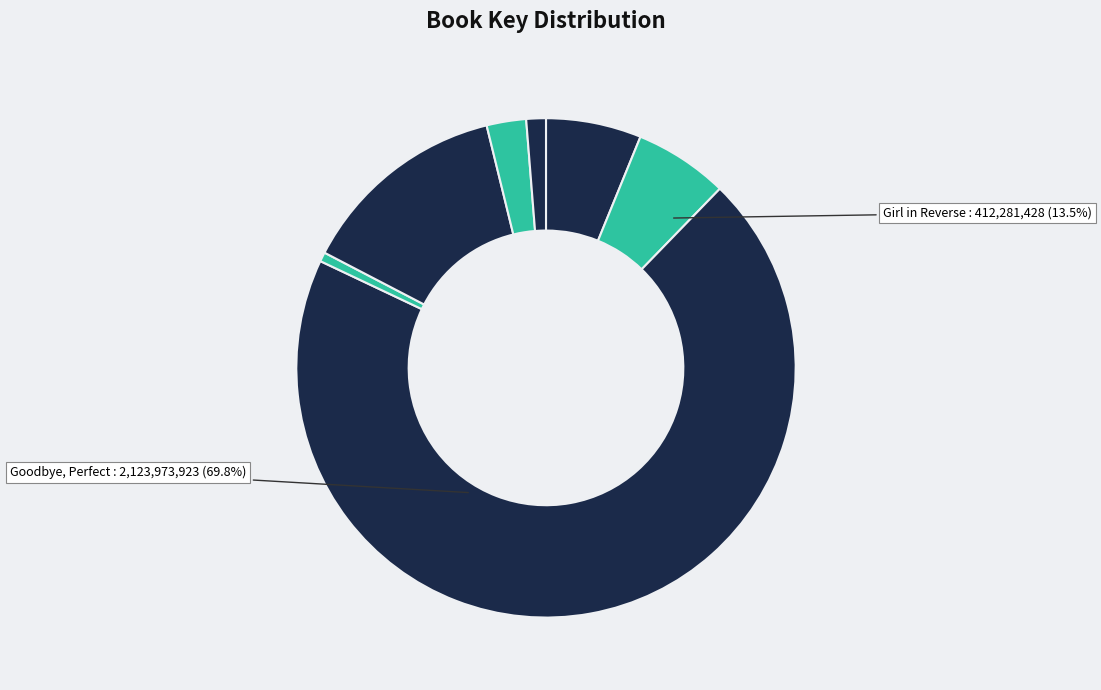

Rank the categories by value from lowest to highest.

Crying Rocks, When the Black Girl Sings, Wildefire, Everyone Hates Kelsie Miller, Dead Things Are Closer Than They Appear, Girl in Reverse, Goodbye, Perfect